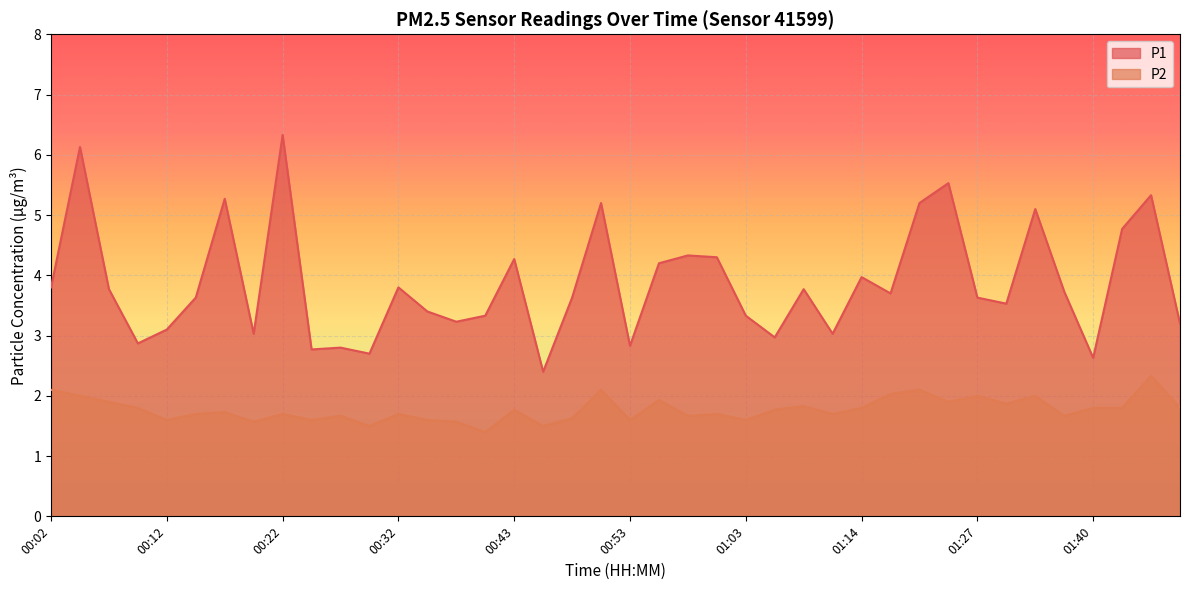

What position from the right is 01:43?

3